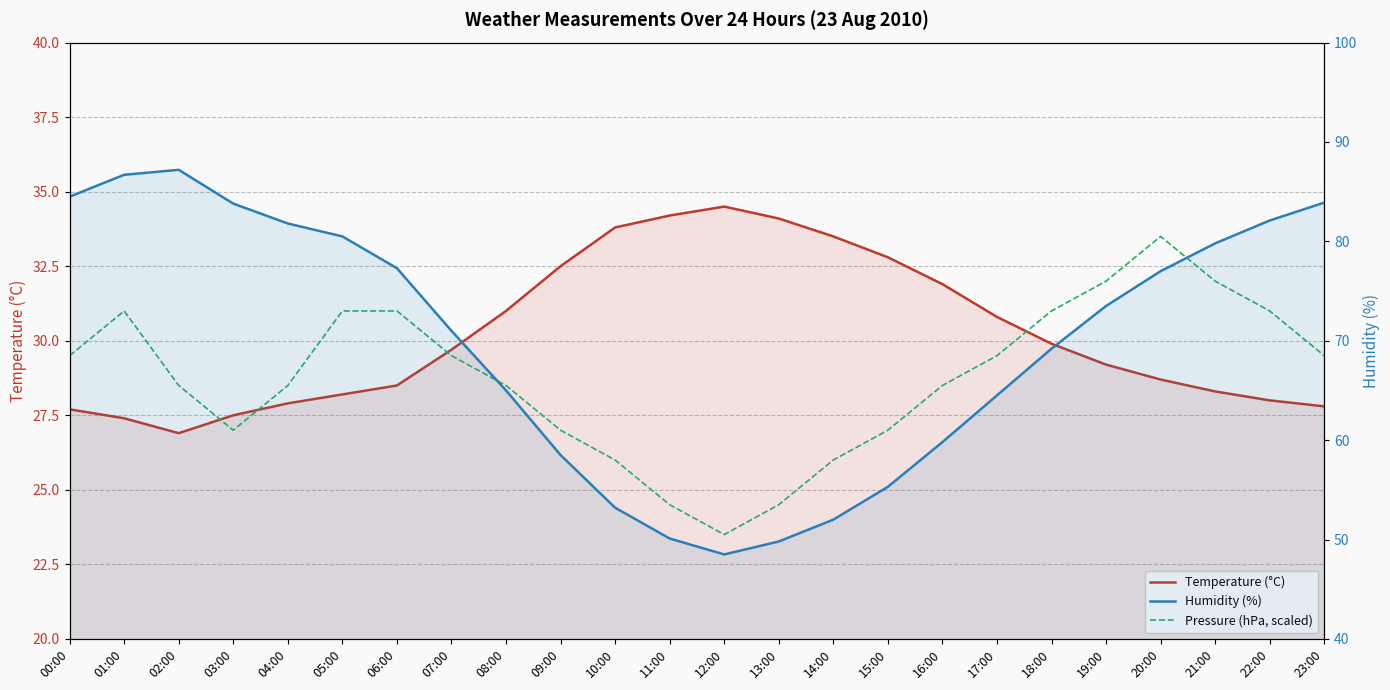

True or false: Humidity (%) and Pressure (hPa, scaled) cross at least once.

False